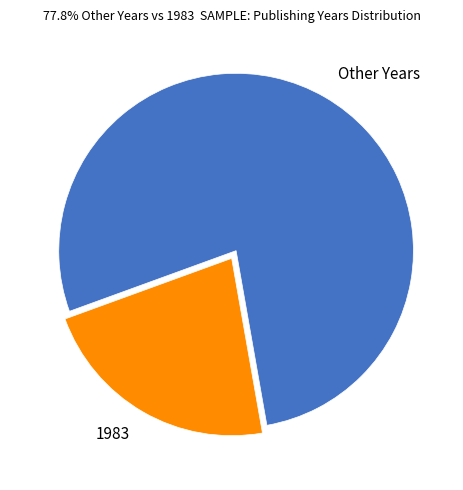

Is there any slice that represents more than half of the pie?

Yes